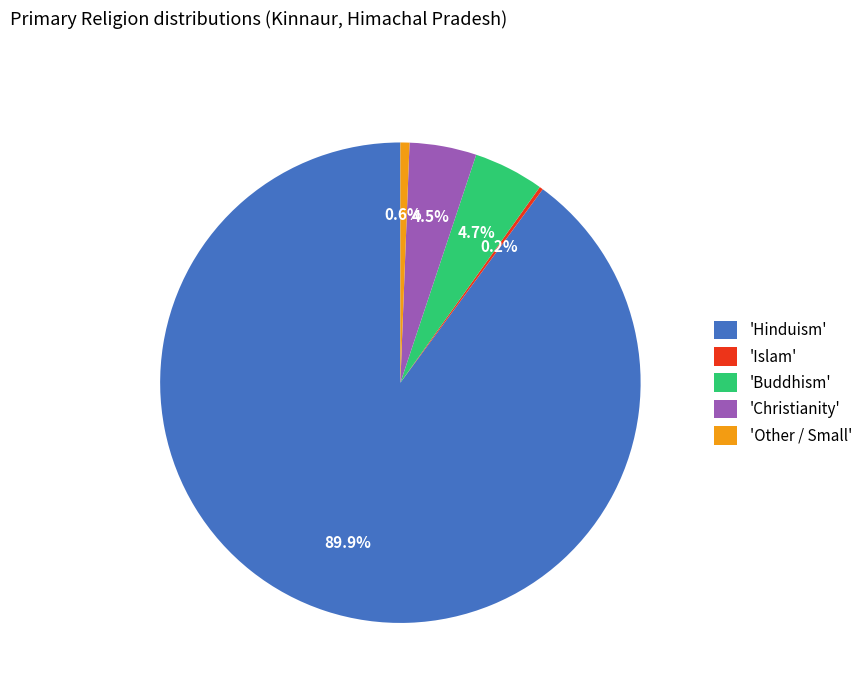

Which slice represents more than half of the pie?

'Hinduism'